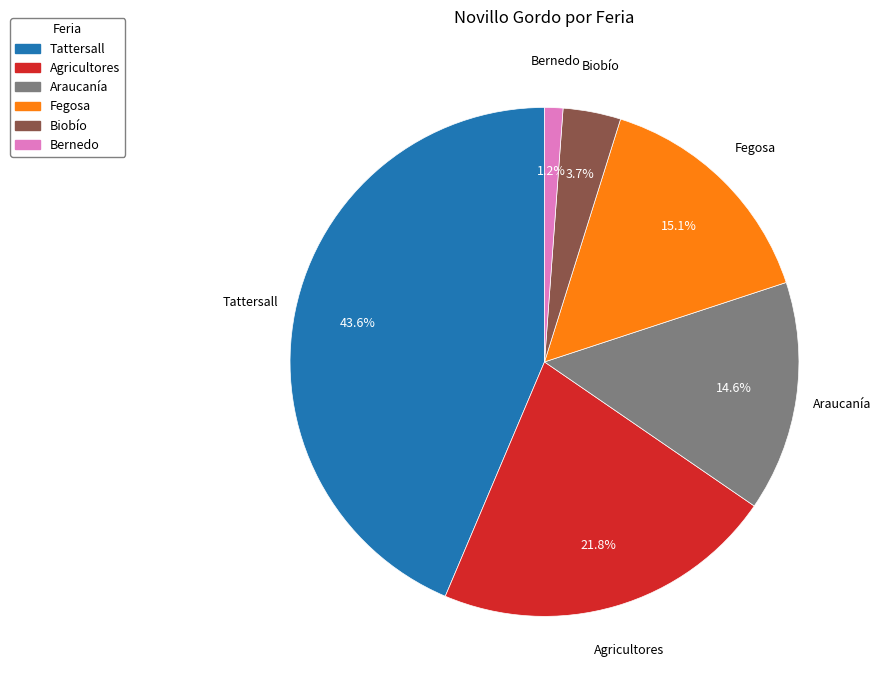

Does any single category account for the majority?

No